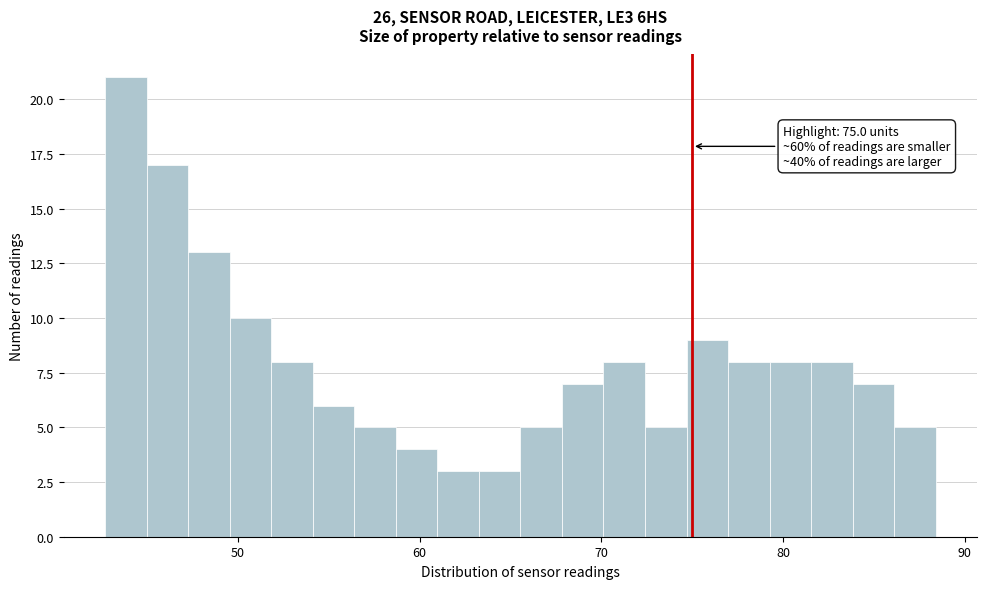

Around what value on the x-axis is the tallest bar? Give the approximate position of its centre, as read against the axis.

44